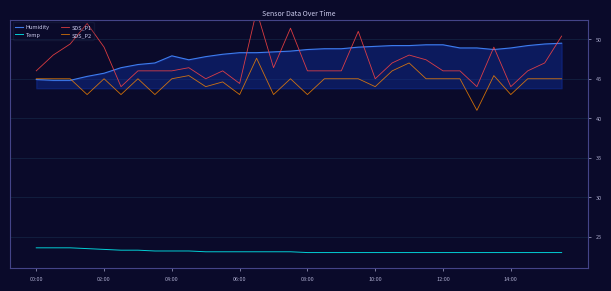

What is the sum of all Temp values?

740.5